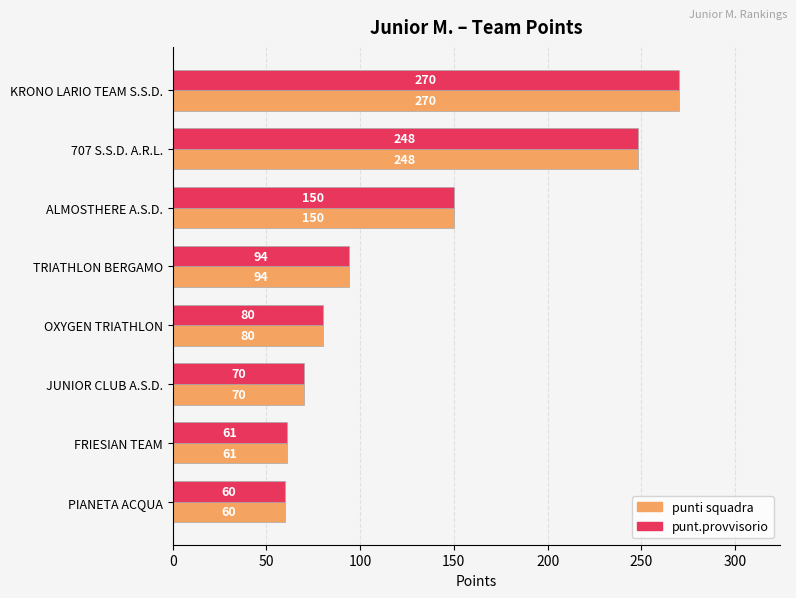

List the labels in order of punt.provvisorio value, largest first.

KRONO LARIO TEAM S.S.D., 707 S.S.D. A.R.L., ALMOSTHERE A.S.D., TRIATHLON BERGAMO, OXYGEN TRIATHLON, JUNIOR CLUB A.S.D., FRIESIAN TEAM, PIANETA ACQUA